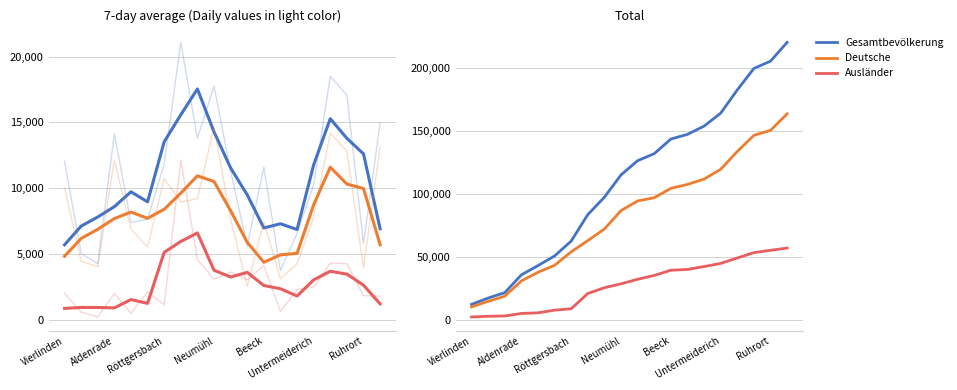

Which series has the largest range (max minus min)?

Gesamtbevölkerung